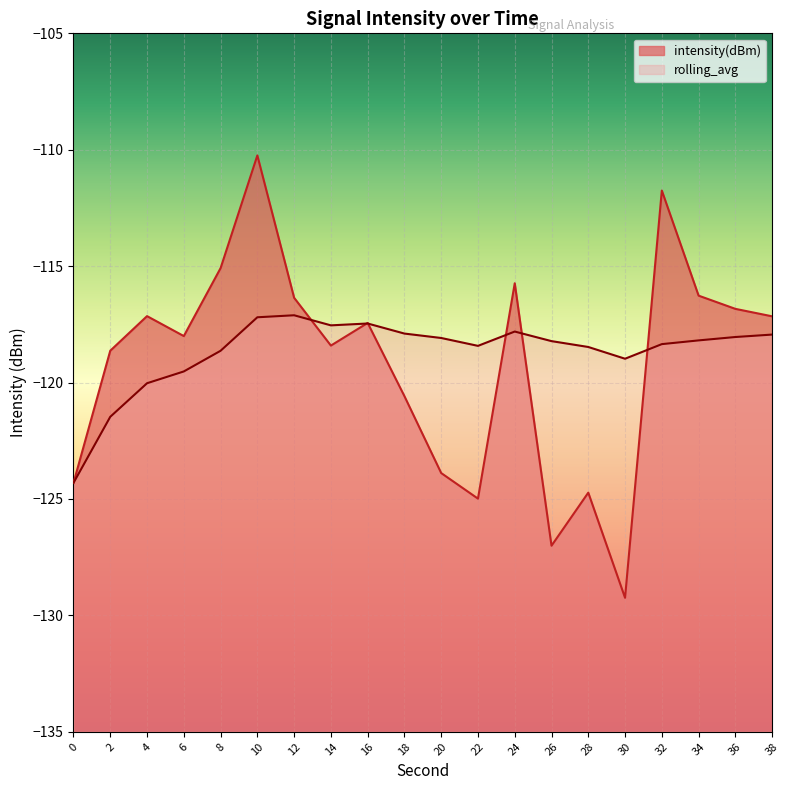

What is the total value across all series at 38?

-235.1